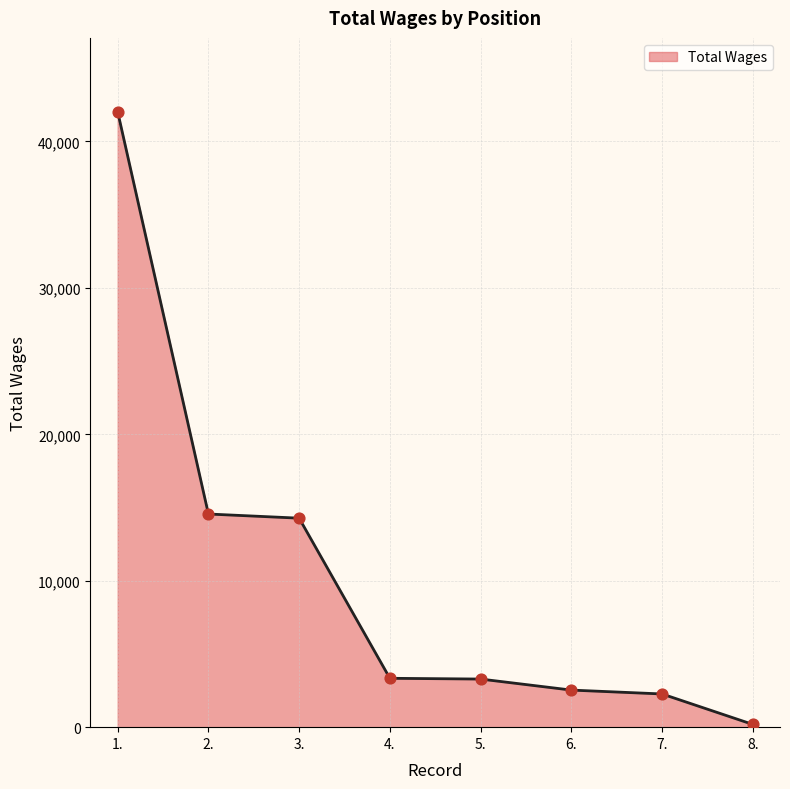

Between 8. and 3., which is larger?

3.